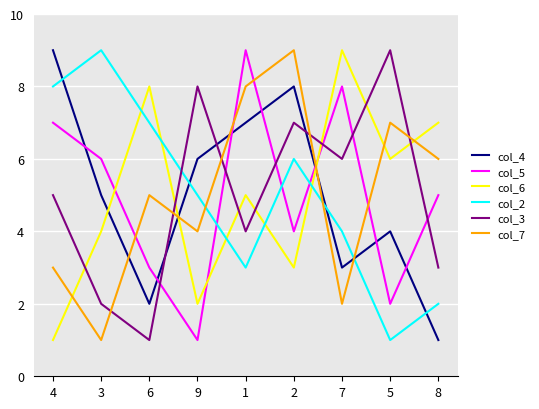

Between 1 and 7, which series saw the biggest shift?

col_7